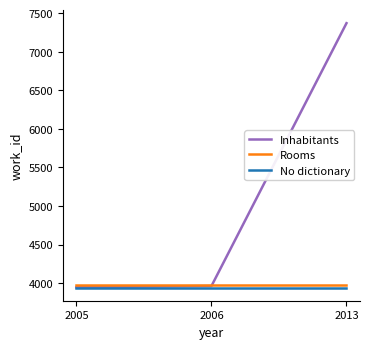

What is the lowest value of the No dictionary series?

3944